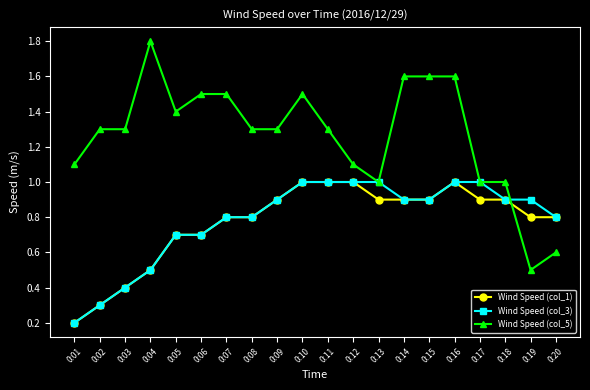

Which series ends up on top after the final intersection of Wind Speed (col_5) and Wind Speed (col_1)?

Wind Speed (col_1)